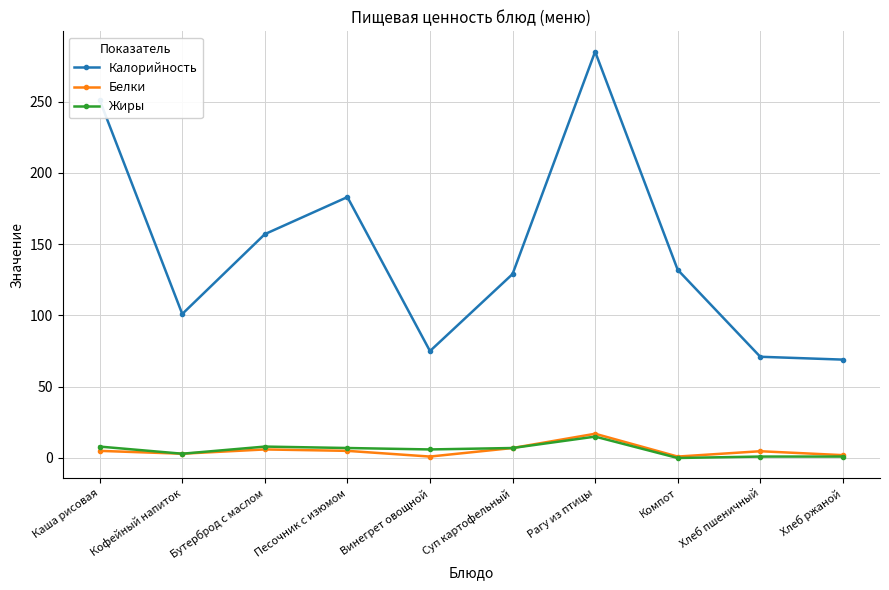

Which category has the highest value in the Калорийность series?

Рагу из птицы